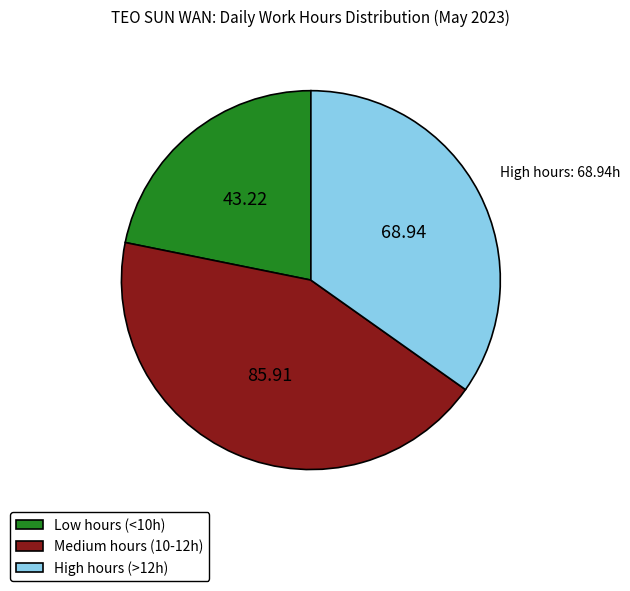

Does any single category account for the majority?

No